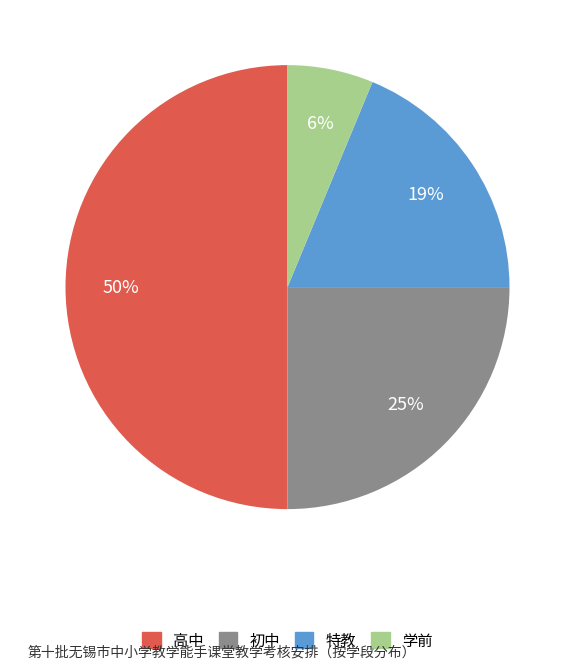

Combined, do 高中 and 初中 account for over 50%?

Yes